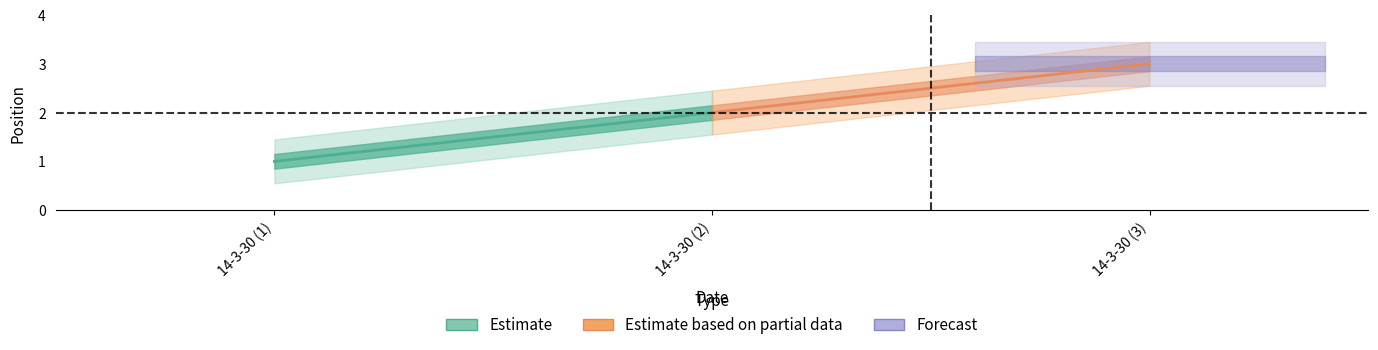

How many values are between 1 and 3?

3